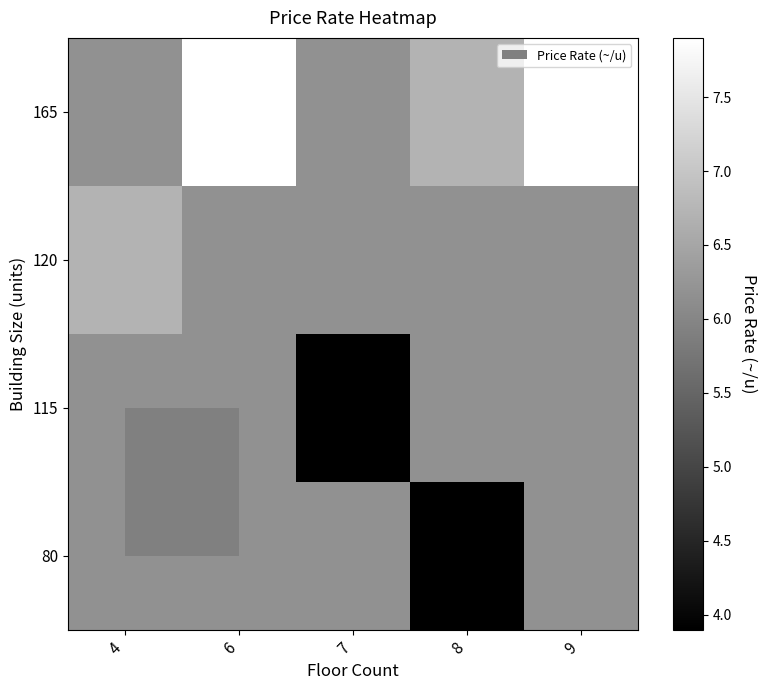

Reading left to right, what are all the values shown in this chart?

80: 4=6.2	6=6.2	7=6.2	8=3.9	9=6.2
115: 4=6.2	6=6.2	7=3.9	8=6.2	9=6.2
120: 4=6.7	6=6.2	7=6.2	8=6.2	9=6.2
165: 4=6.2	6=7.9	7=6.2	8=6.7	9=7.9